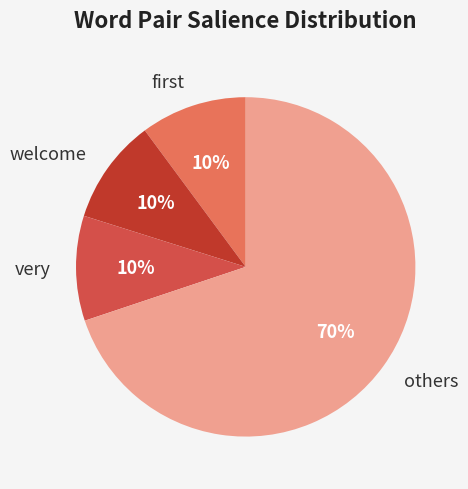

The others slice represents 81% of the pie. True or false?

False